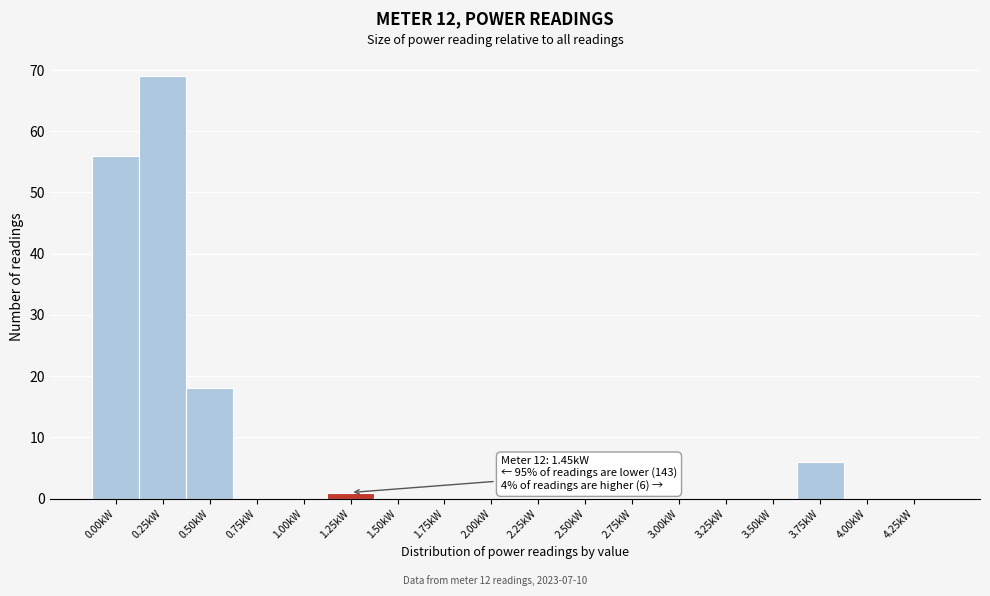

Reading left to right, list all the values displayed in this chart.

0.00kW=56	0.25kW=69	0.50kW=18	0.75kW=0	1.00kW=0	1.25kW=1	1.50kW=0	1.75kW=0	2.00kW=0	2.25kW=0	2.50kW=0	2.75kW=0	3.00kW=0	3.25kW=0	3.50kW=0	3.75kW=6	4.00kW=0	4.25kW=0